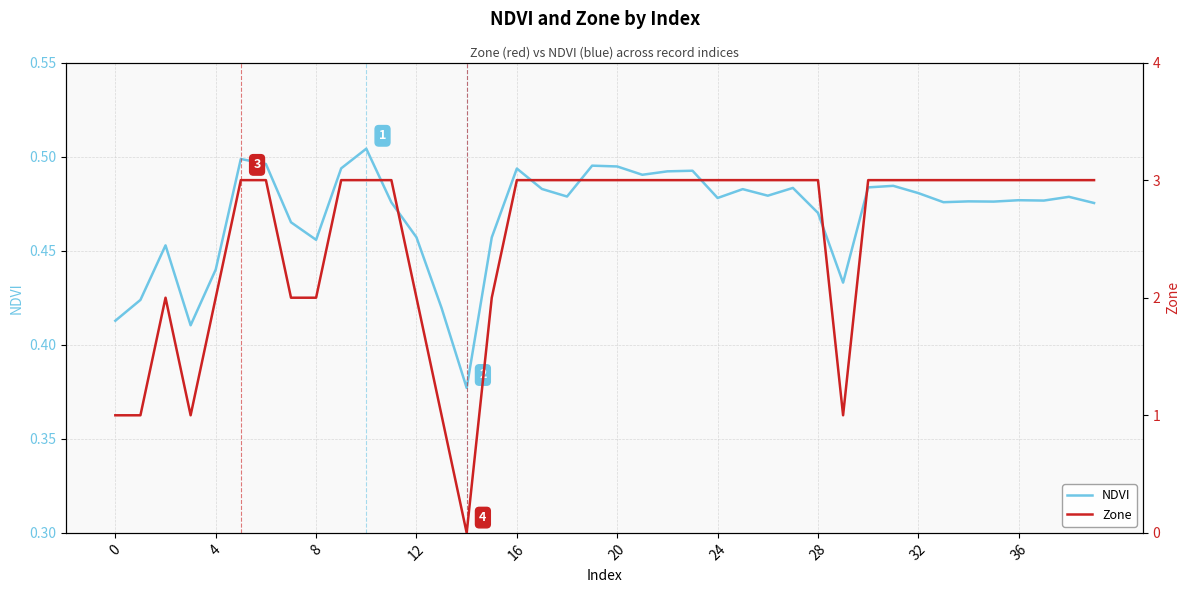

What is the spread (max minus min) of values at 33?

2.5